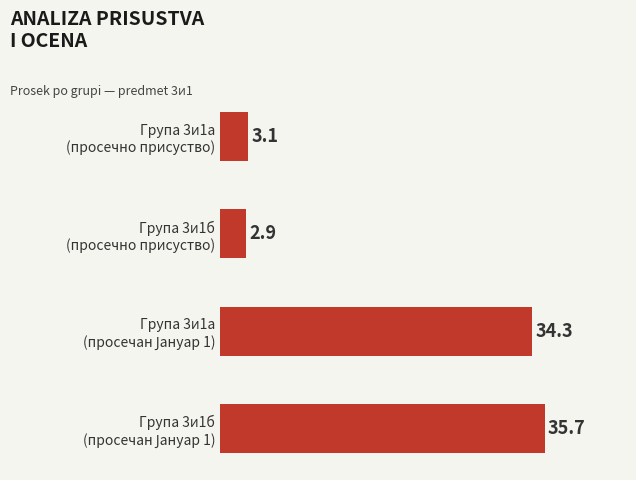

What is the sum of all values?

76.0